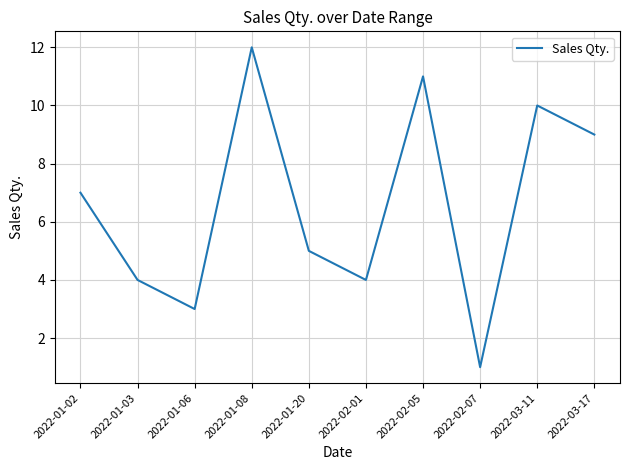

Read the value at 2022-03-17.

9